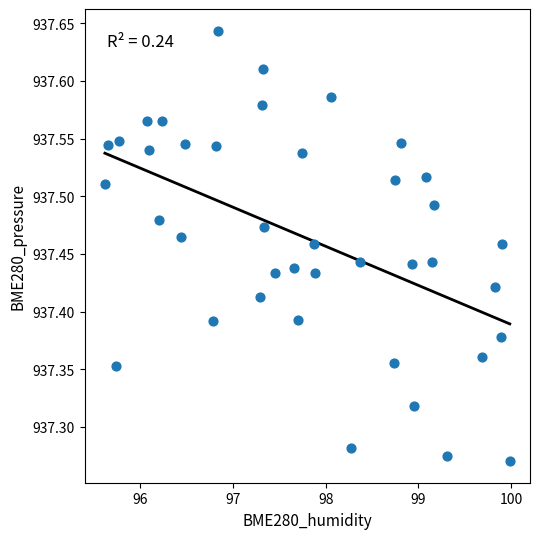

What is the range of X values (max minus min)?

4.4